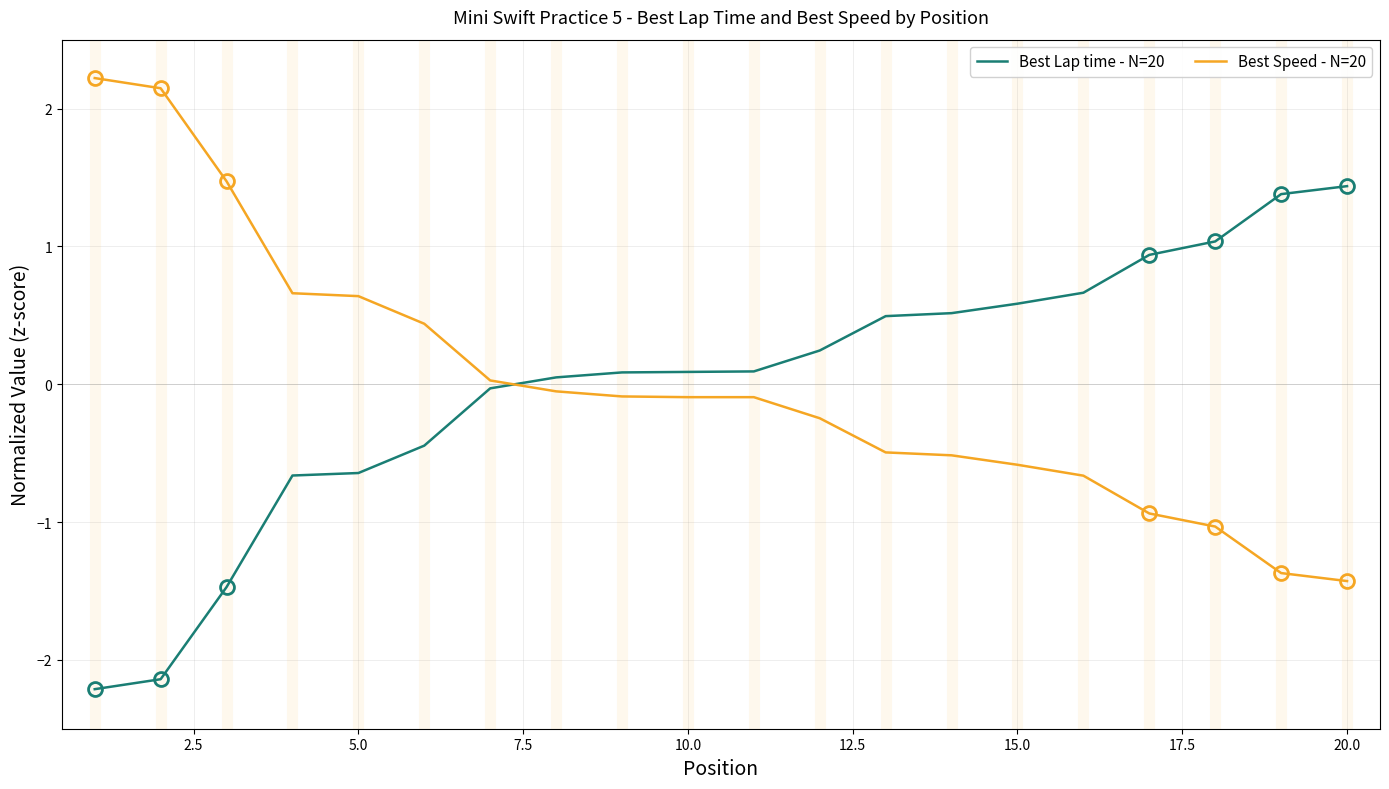

Does the chart have visible grid lines?

Yes